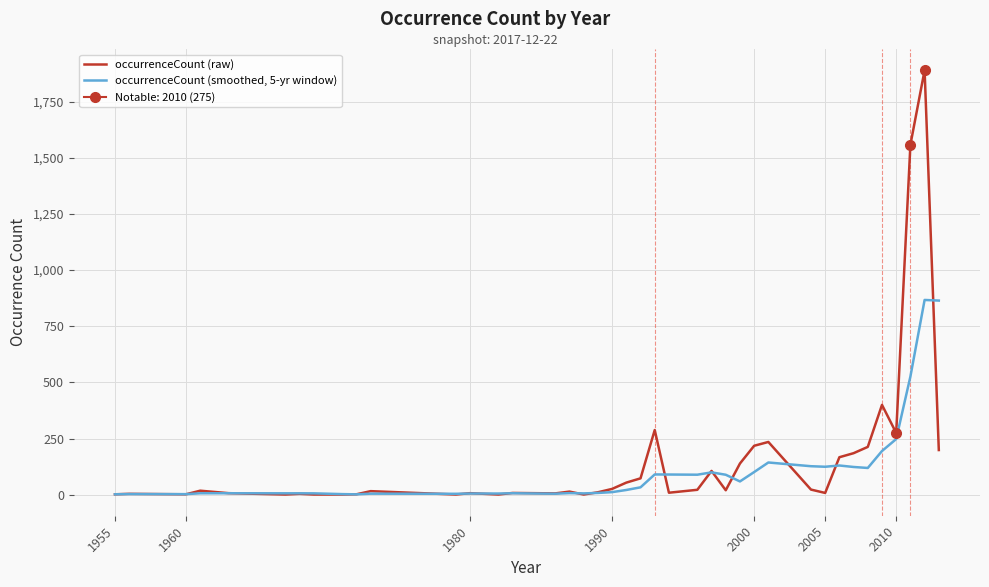

Which series has the widest spread of values?

occurrenceCount (raw)